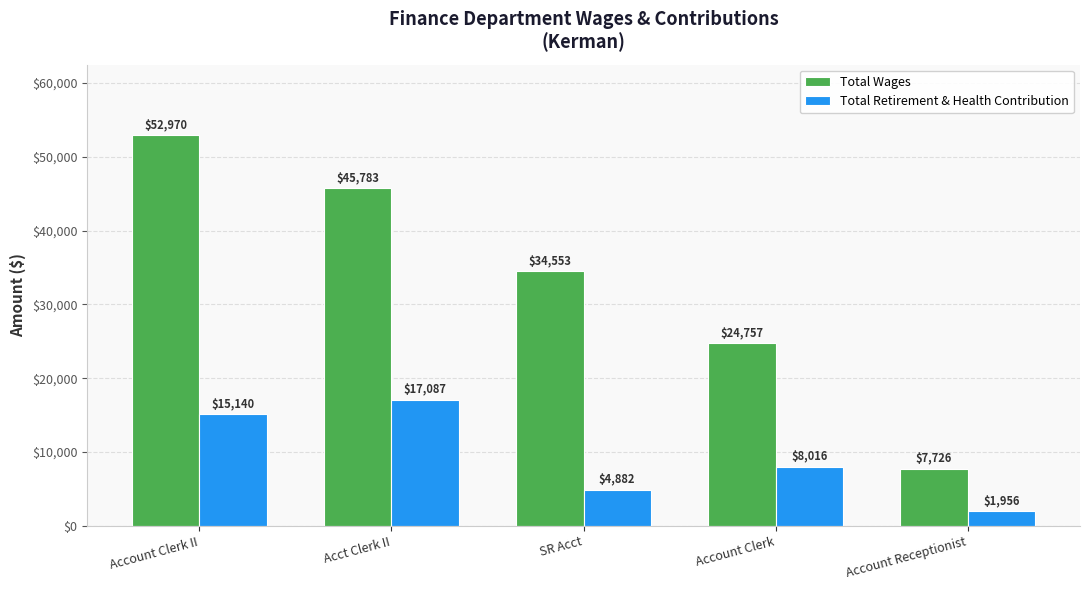

Rank the series by their average value, from highest to lowest.

Total Wages, Total Retirement & Health Contribution